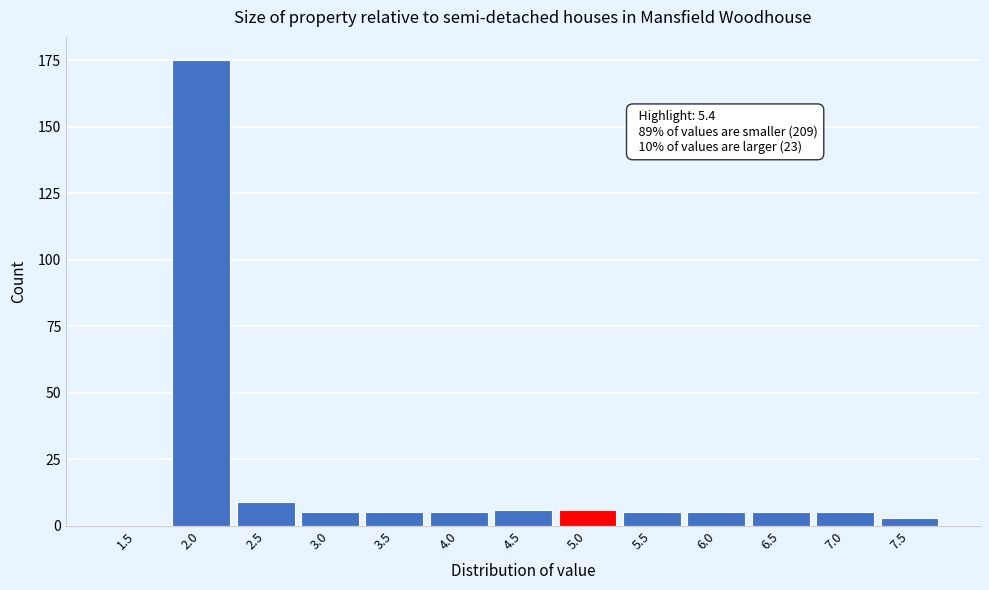

Reading left to right, transcribe all the data shown in this chart.

1.5=0	2.0=175	2.5=9	3.0=5	3.5=5	4.0=5	4.5=6	5.0=6	5.5=5	6.0=5	6.5=5	7.0=5	7.5=3